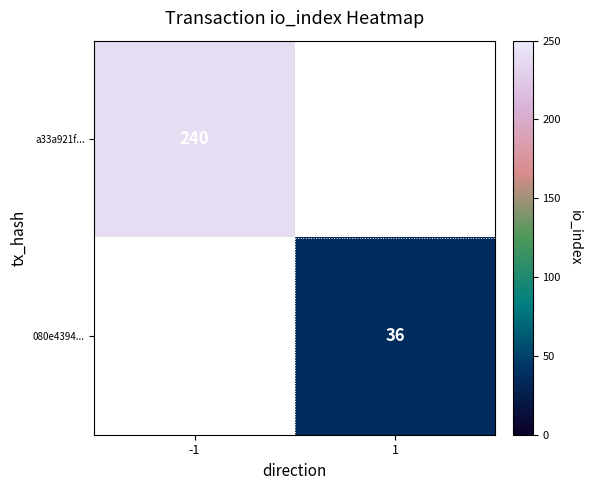

Is it true that a33a921f... equals 110 at -1?

False